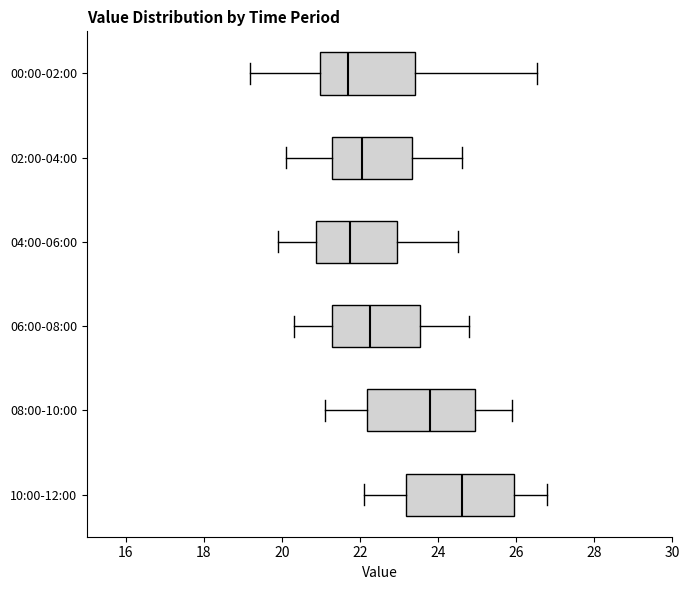

Reading bottom to top, transcribe this box plot: for each box, give where its median line is, the range the box spans, and where its two whiskers end, as read against the x-axis. The values are not printed on the chart, so give them approximately, as read against the axis.

10:00-12:00: median 24.6, box 23.2 to 26.0, whiskers 22.2 to 26.8
08:00-10:00: median 23.8, box 22.2 to 25.0, whiskers 21.2 to 26.0
06:00-08:00: median 22.2, box 21.2 to 23.6, whiskers 20.4 to 24.8
04:00-06:00: median 21.8, box 20.8 to 23.0, whiskers 20.0 to 24.6
02:00-04:00: median 22.0, box 21.2 to 23.4, whiskers 20.2 to 24.6
00:00-02:00: median 21.6, box 21.0 to 23.4, whiskers 19.2 to 26.6